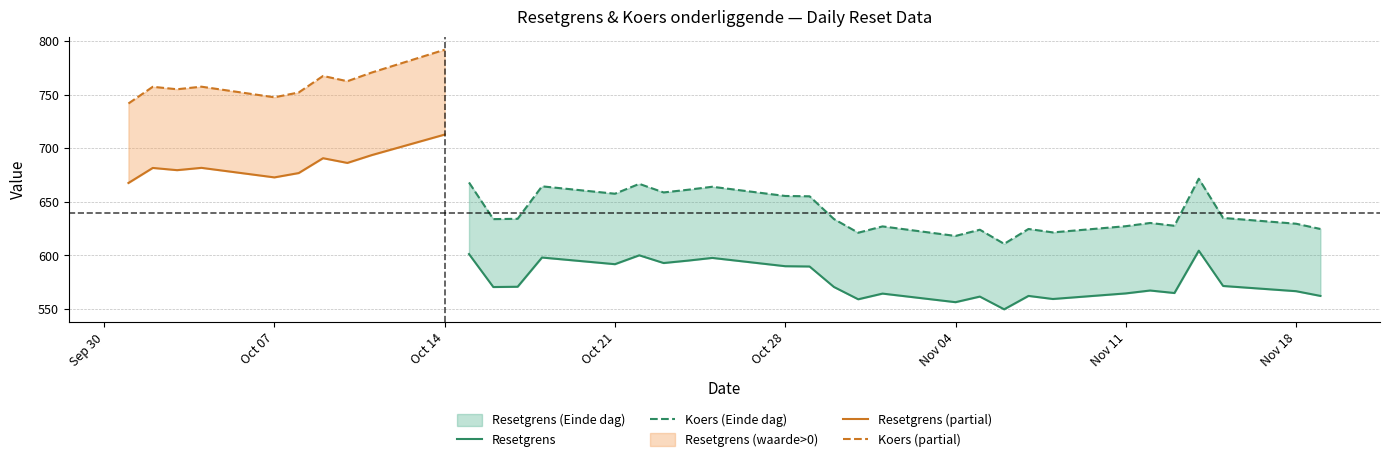

What is the label of the 8th point from the left?

7